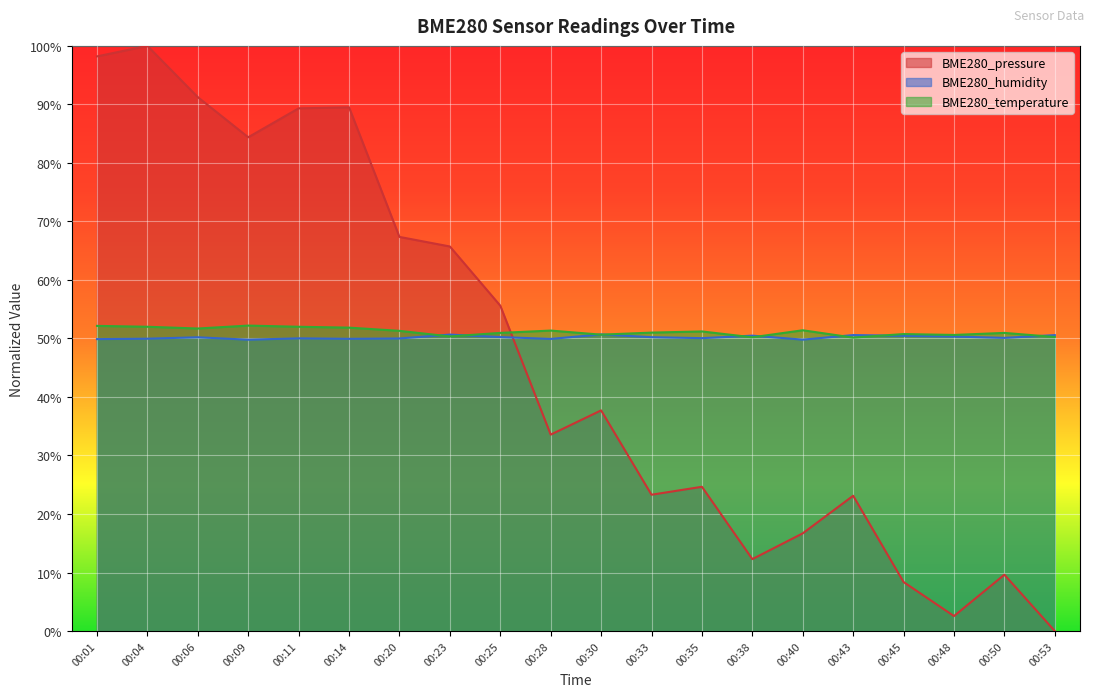

Reading left to right, list all the values displayed in this chart.

BME280_pressure: 98.2	100.0	91.2	84.4	89.3	89.5	67.4	65.7	55.6	33.6	37.7	23.3	24.7	12.3	16.7	23.1	8.4	2.6	9.6	0.0
BME280_humidity: 49.9	50.0	50.2	49.8	50.0	49.9	50.0	50.7	50.2	49.9	50.7	50.2	50.0	50.5	49.8	50.6	50.5	50.3	50.1	50.6
BME280_temperature: 52.1	52.0	51.7	52.2	52.0	51.8	51.3	50.4	50.9	51.3	50.7	51.0	51.2	50.2	51.4	50.1	50.8	50.6	50.9	50.2